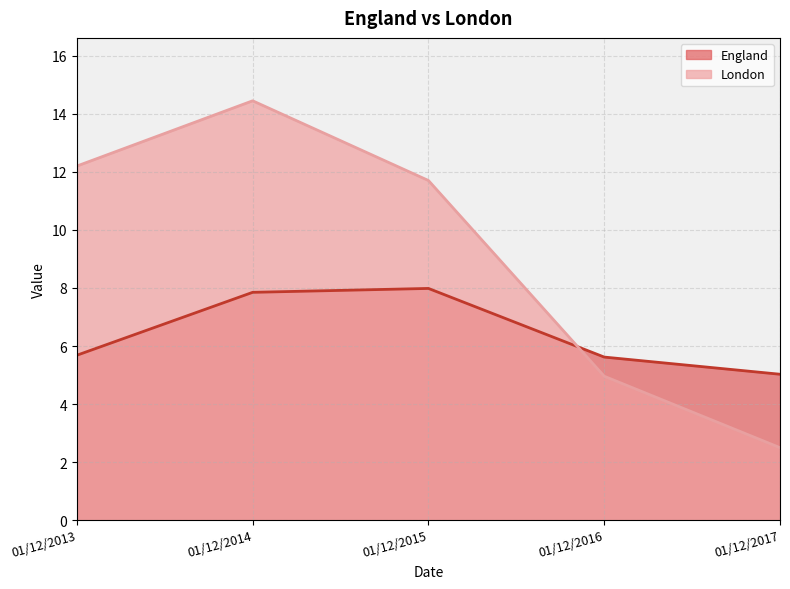

How many data points in London are above 11?

3